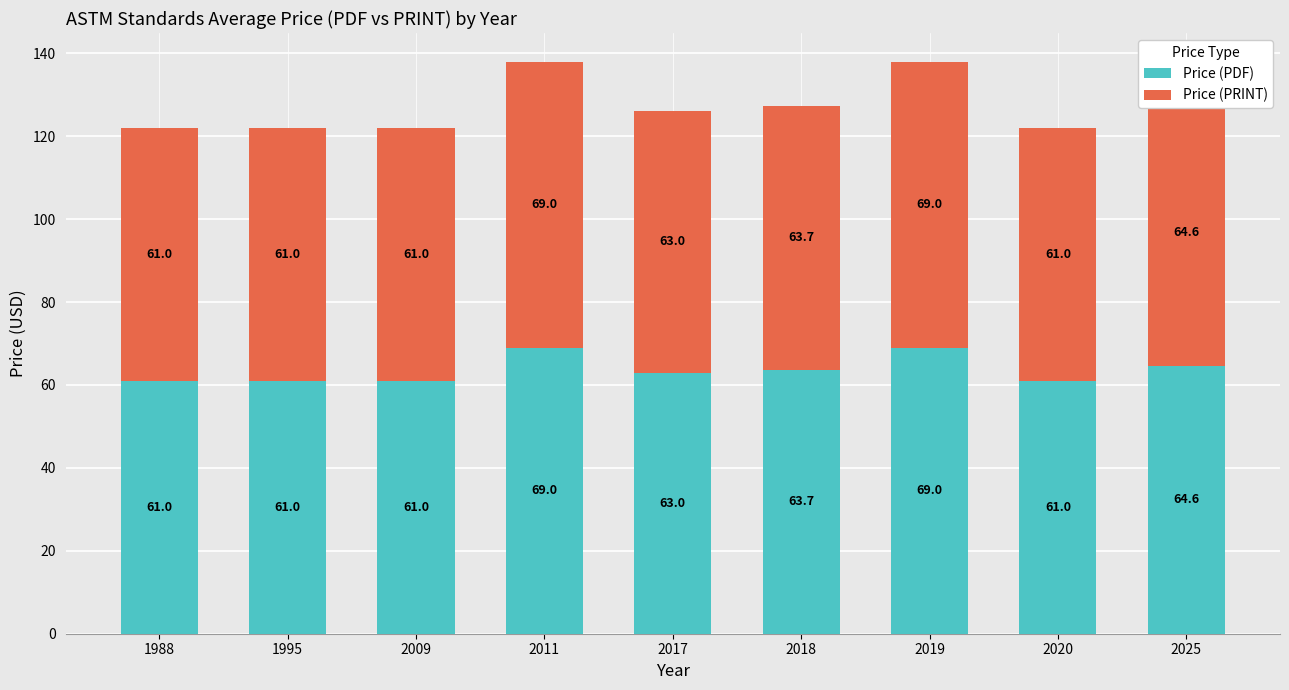

At which label does Price (PDF) first exceed 63?

2011